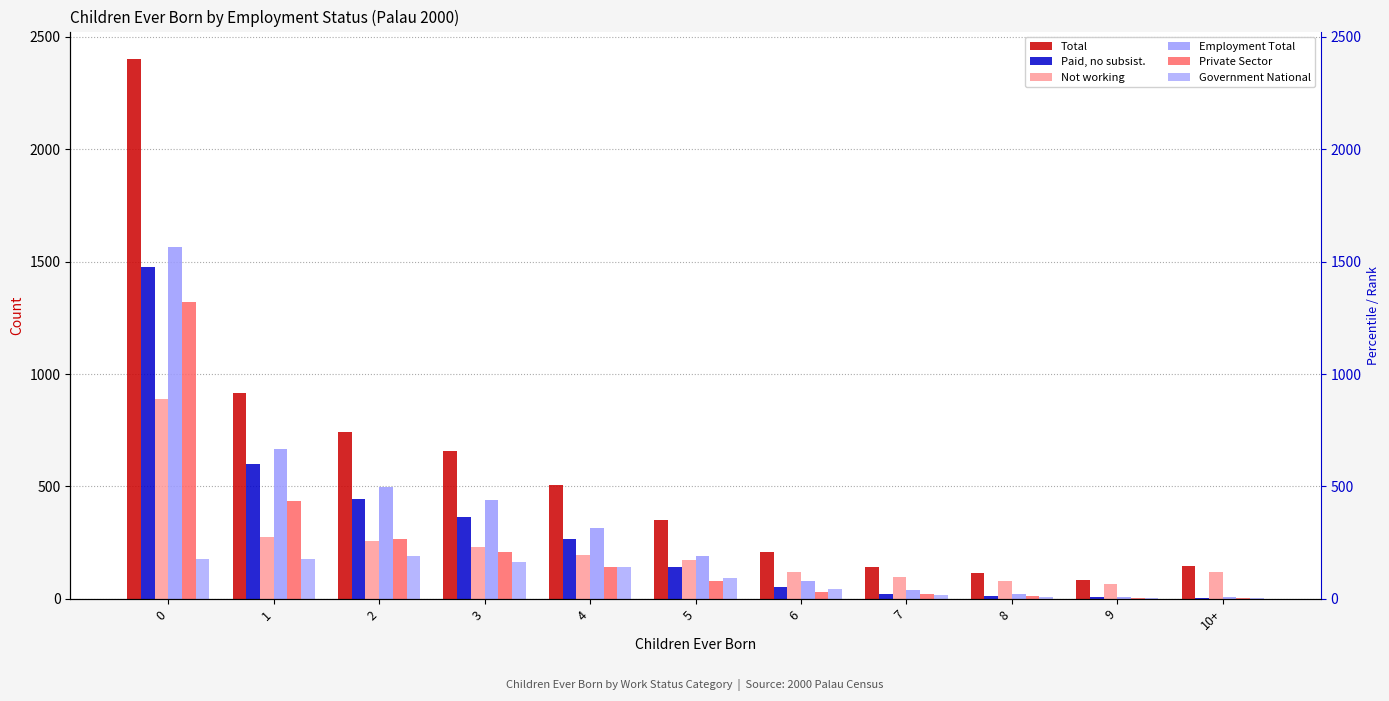

Which series has the widest spread of values?

Total